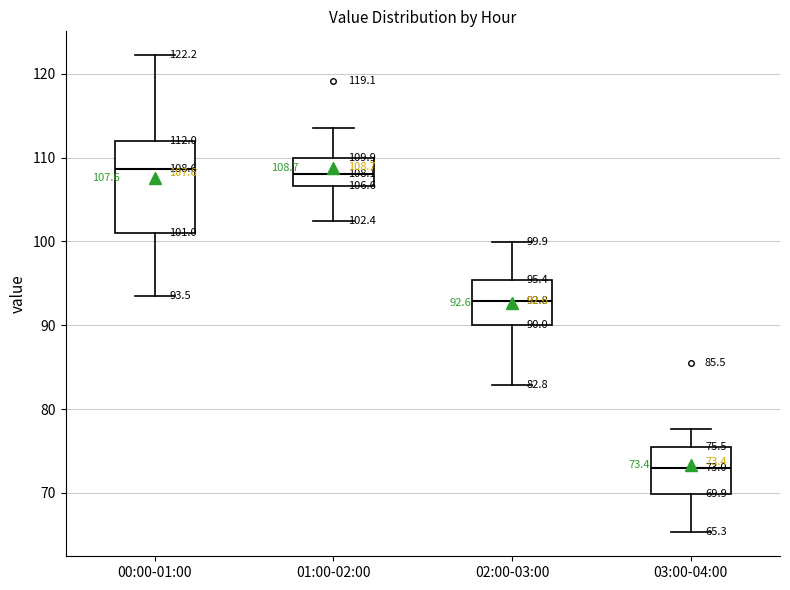

Which box is the tallest, from its lower edge to its upper edge?

00:00-01:00